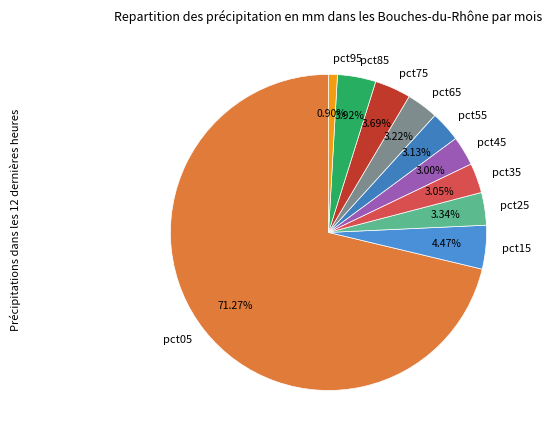

How many segments does this pie chart have?

10